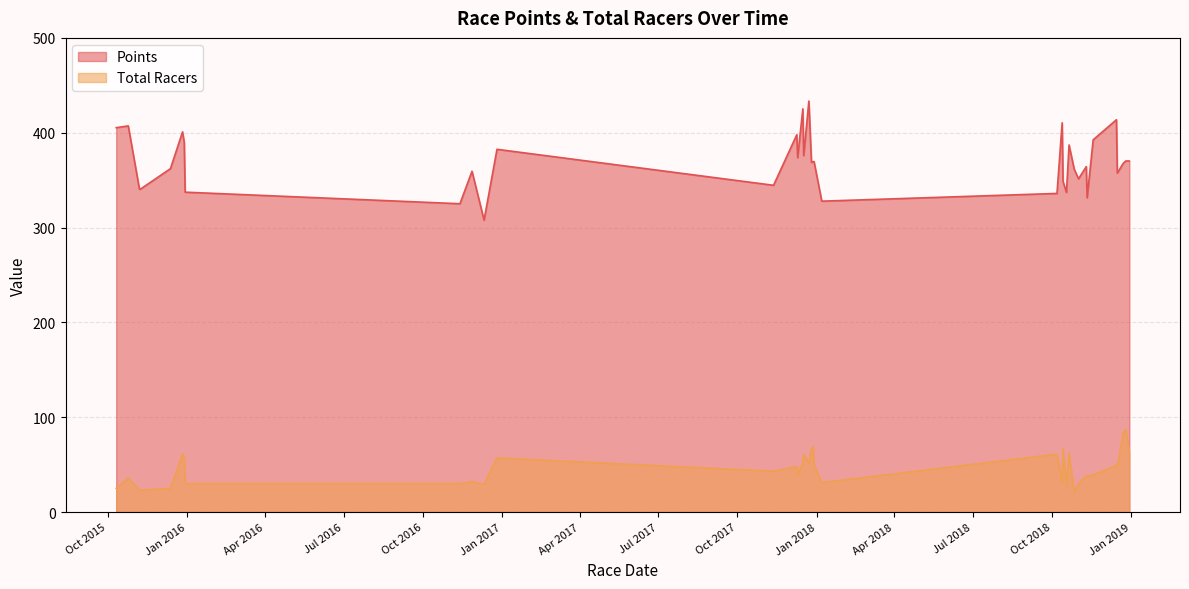

What is the difference between the Points values at 2017-12-9 and 2018-12-15?

15.8